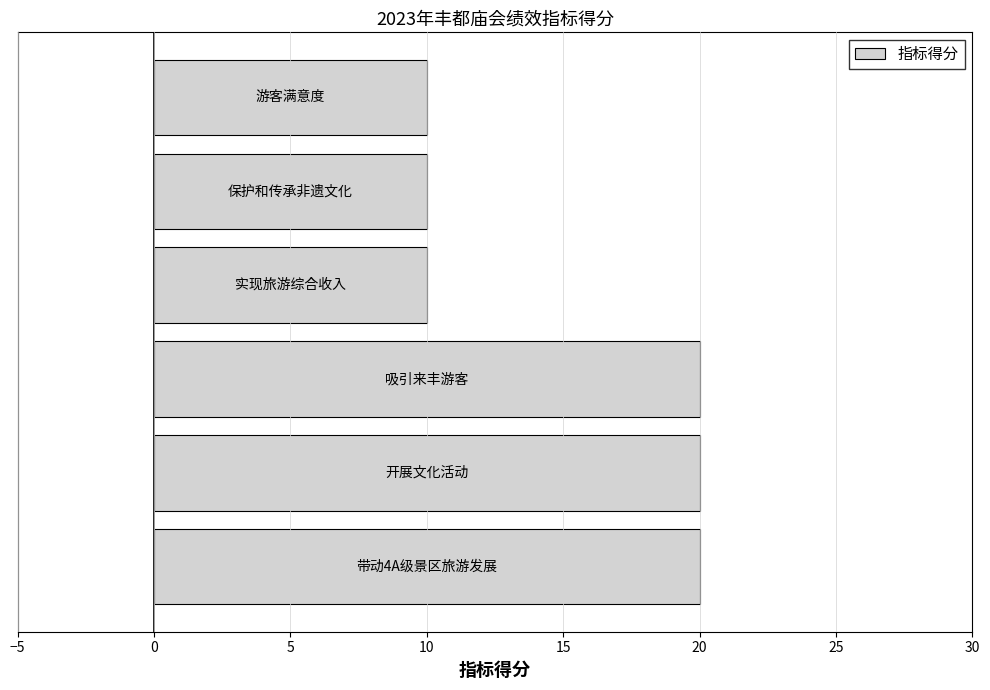

How many distinct data groups are displayed?

1